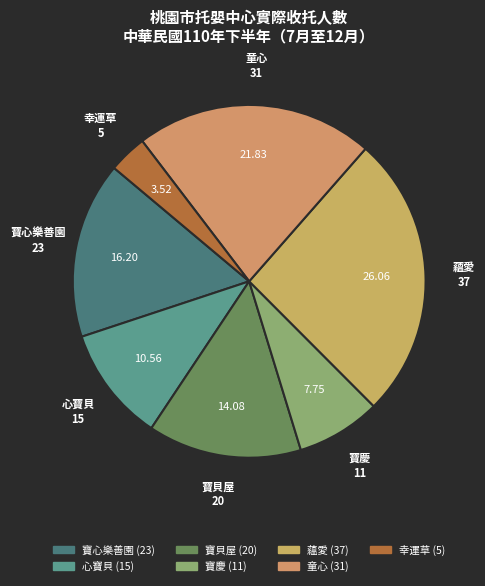

Combined, do 幸運草 and 童心 account for over 50%?

No